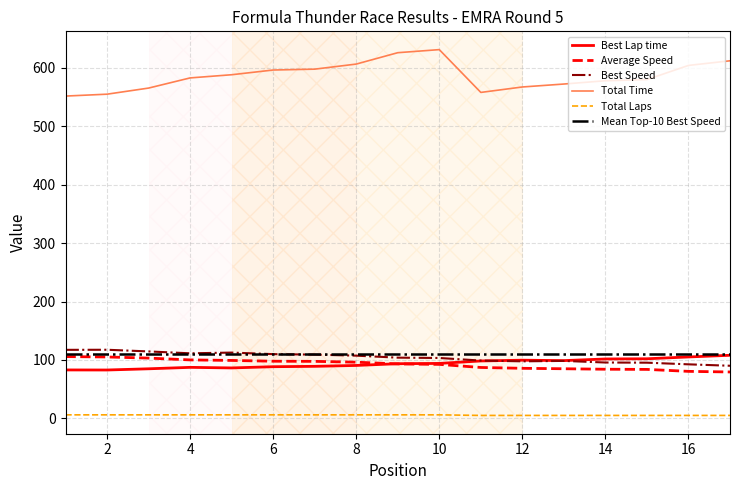

What is the sum of all Total Time values?

9972.7